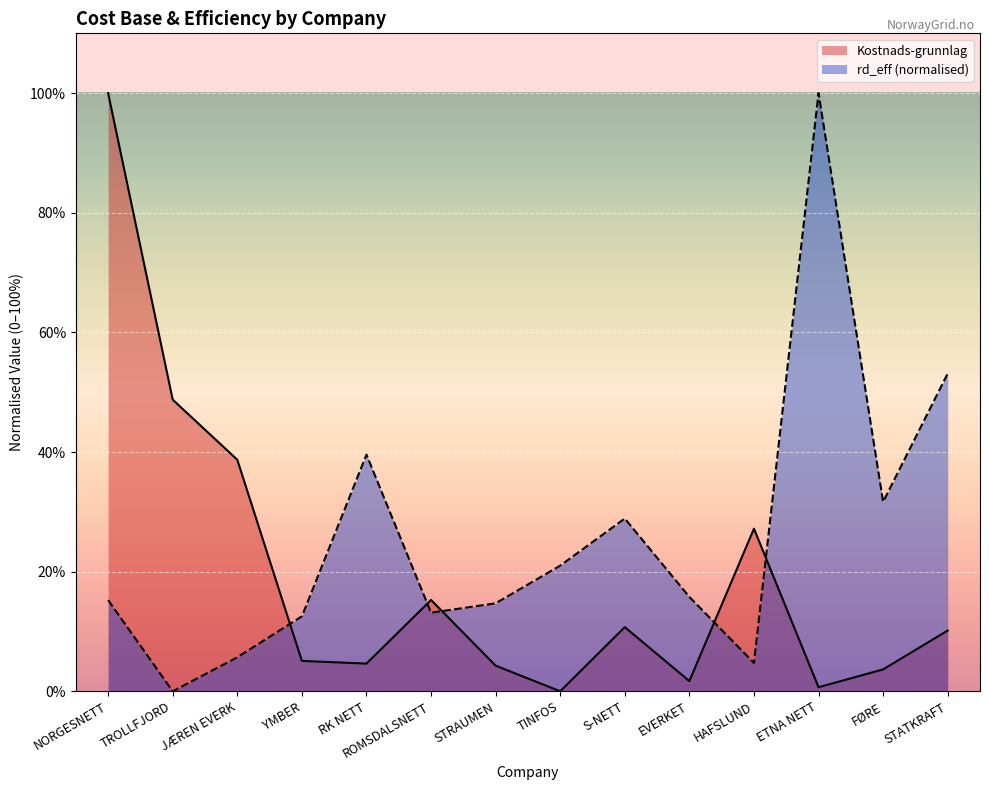

What position from the left is FØRE?

13